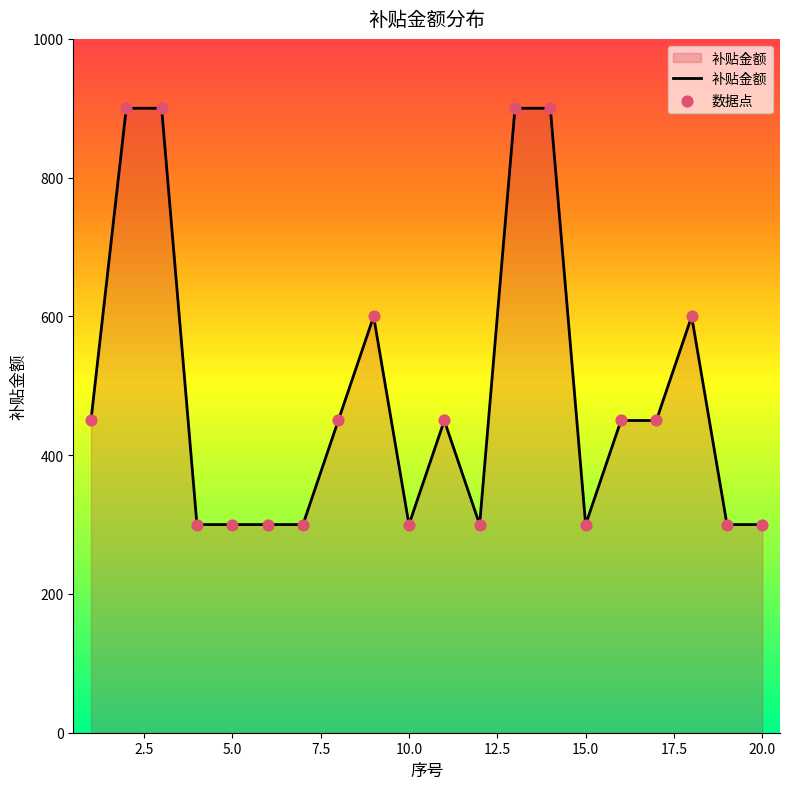

What is the minimum value shown in the chart?

300